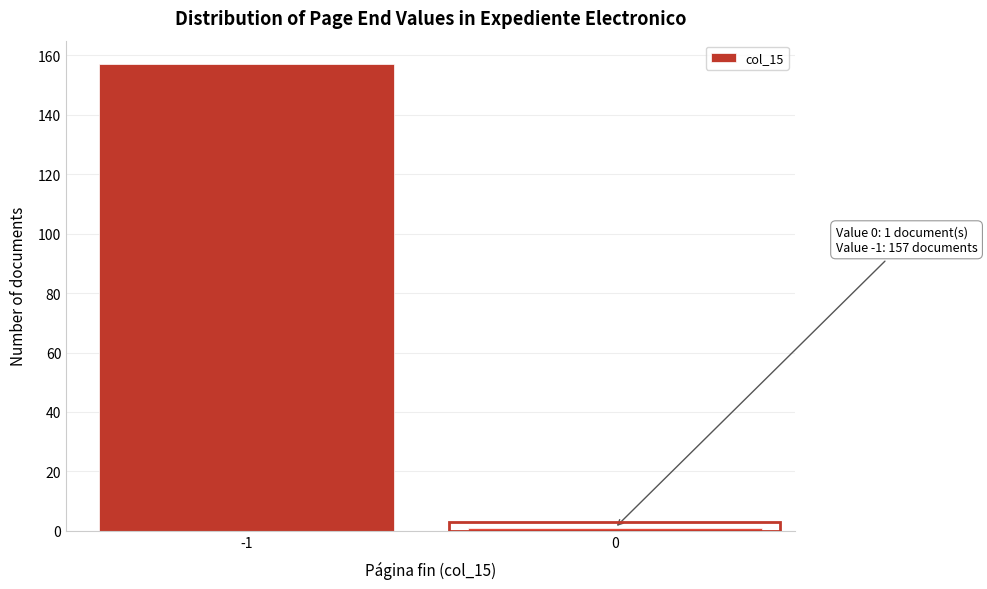

Reading left to right, extract all data points from this chart.

157	1